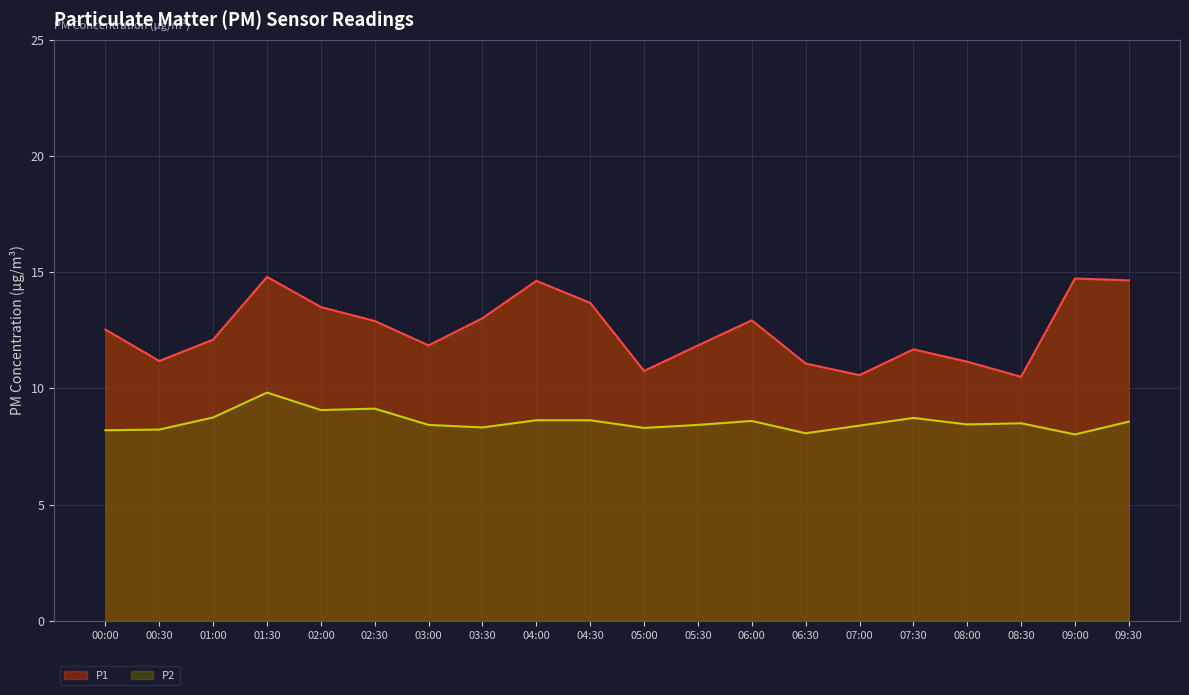

Reading right to left, extract all data points from this chart.

P1: 14.7	14.7	10.5	11.2	11.7	10.6	11.1	12.9	11.8	10.8	13.7	14.6	13.0	11.8	12.9	13.5	14.8	12.1	11.2	12.5
P2: 8.6	8.0	8.5	8.4	8.7	8.4	8.1	8.6	8.4	8.3	8.6	8.6	8.3	8.4	9.1	9.1	9.8	8.8	8.2	8.2